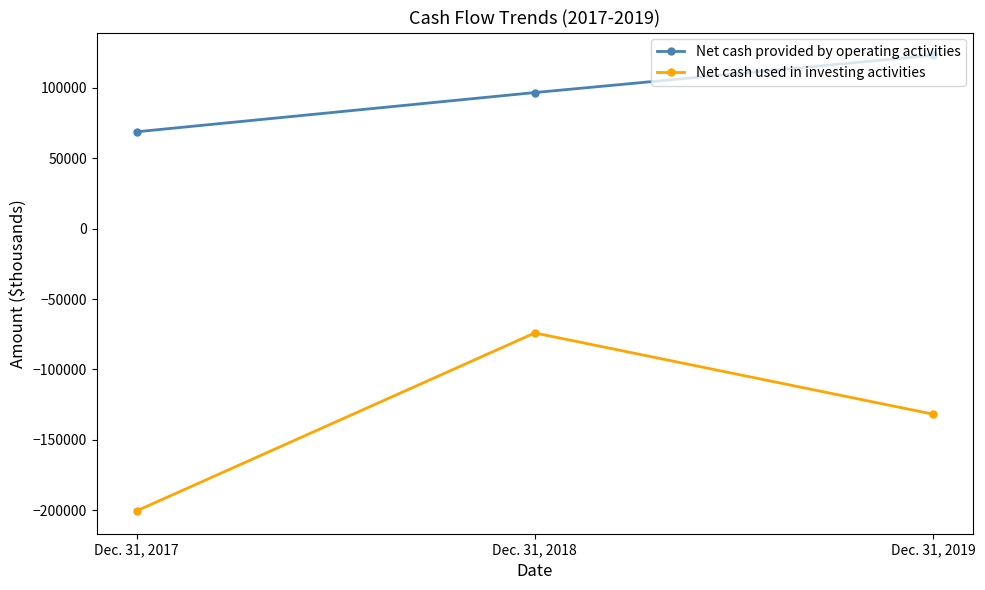

How many data points in Net cash used in investing activities are above -131733?

1